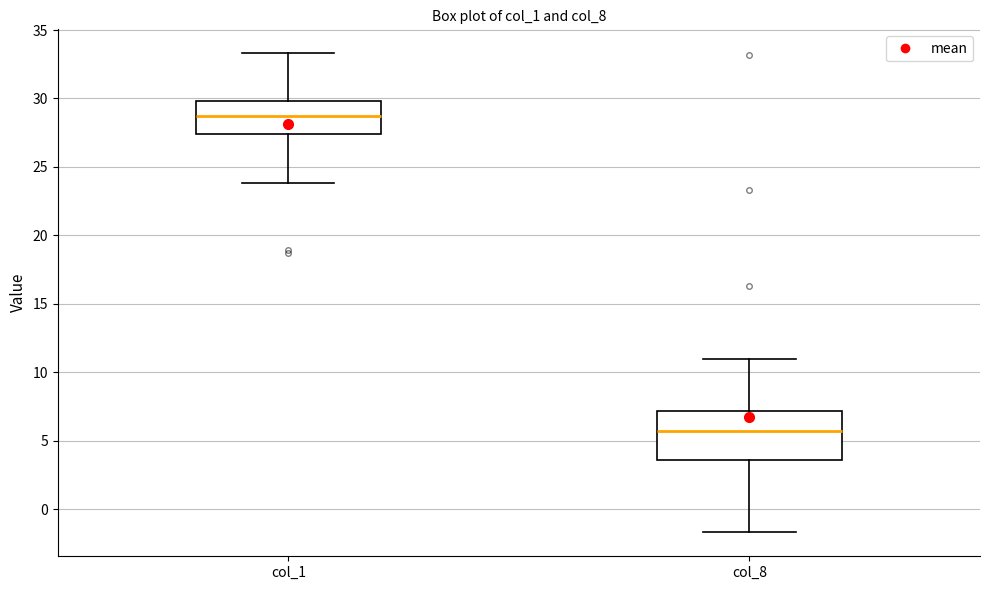

Which box has the lowest median line?

col_8